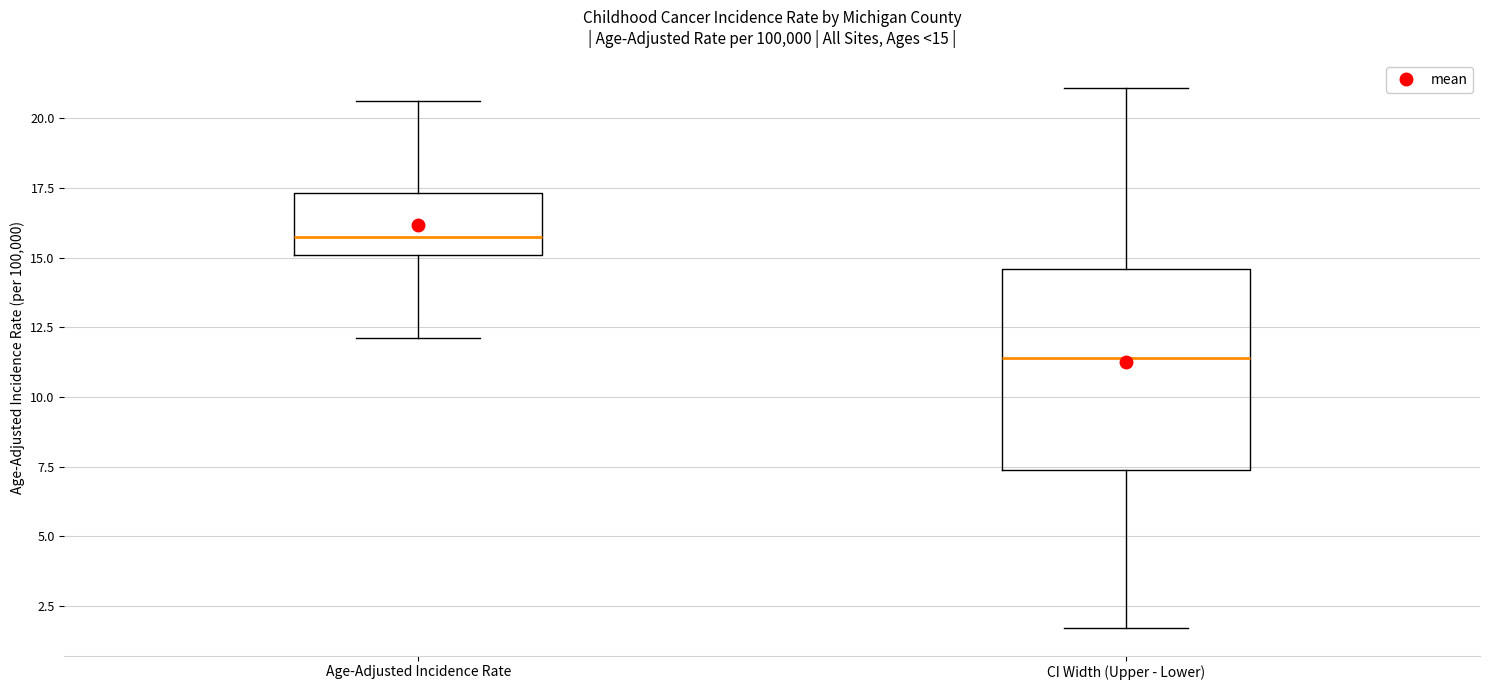

Comparing the boxes themselves (not the whiskers), which one is the tallest?

CI Width (Upper - Lower)